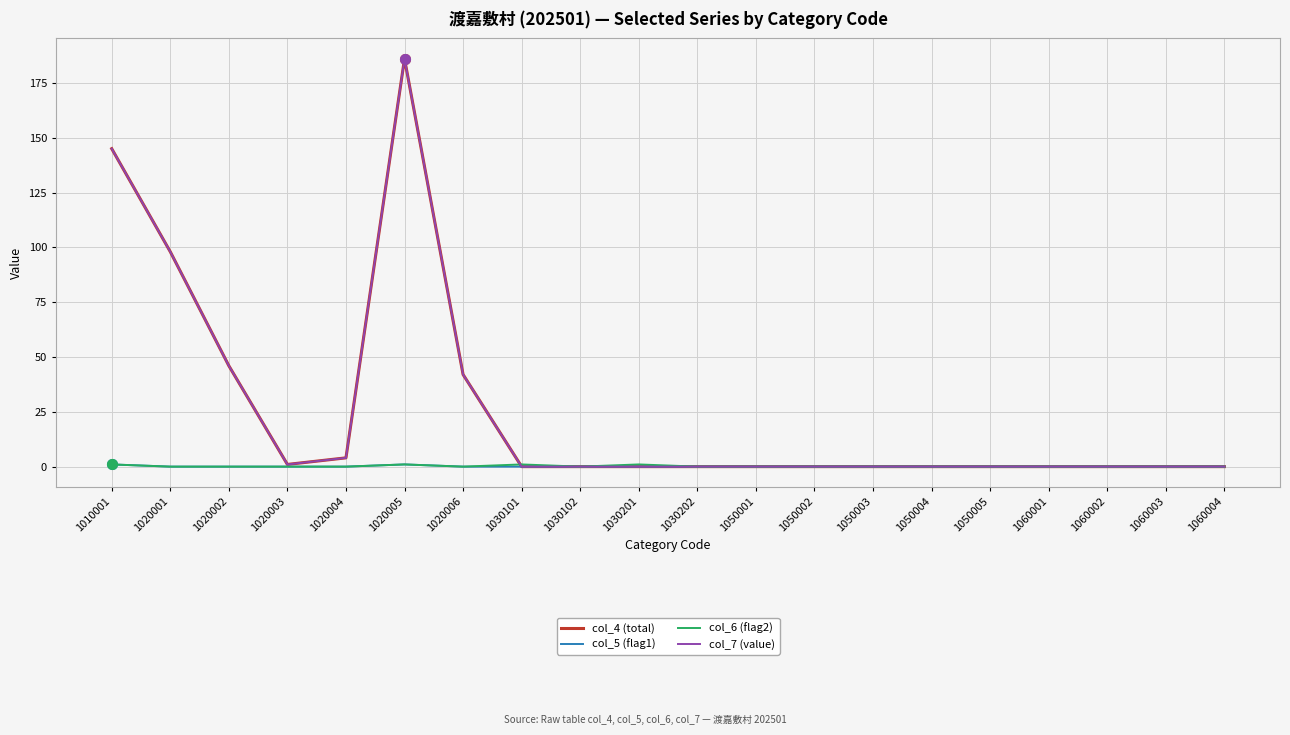

Does the chart have visible grid lines?

Yes